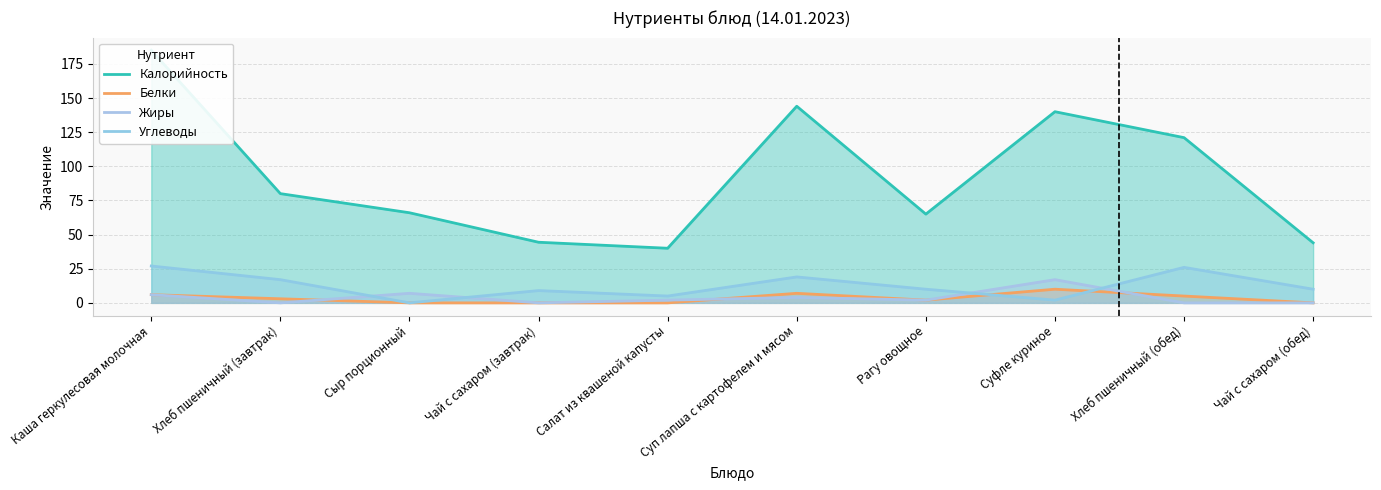

True or false: Углеводы has more than 1 points higher than both neighbors.

True